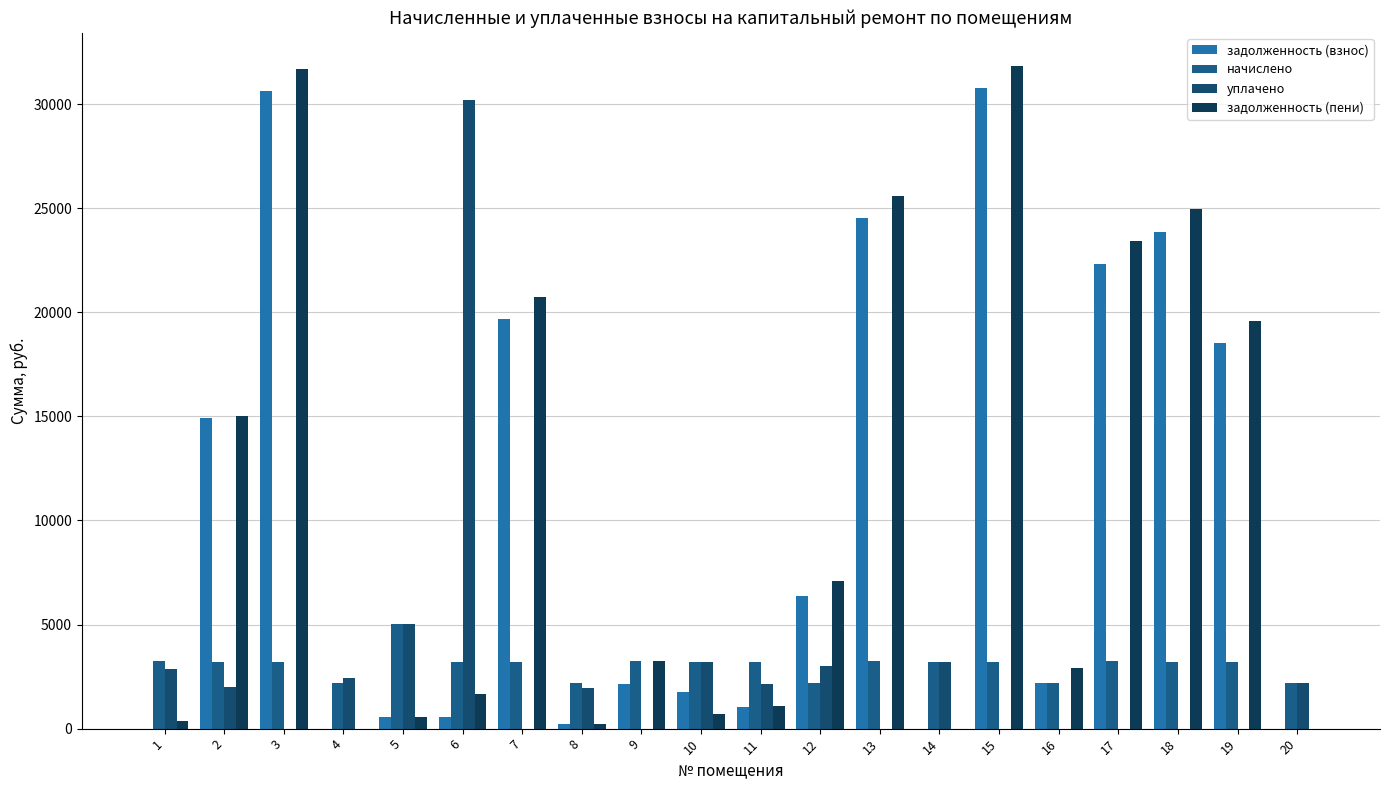

Count the number of data series in this chart.

4